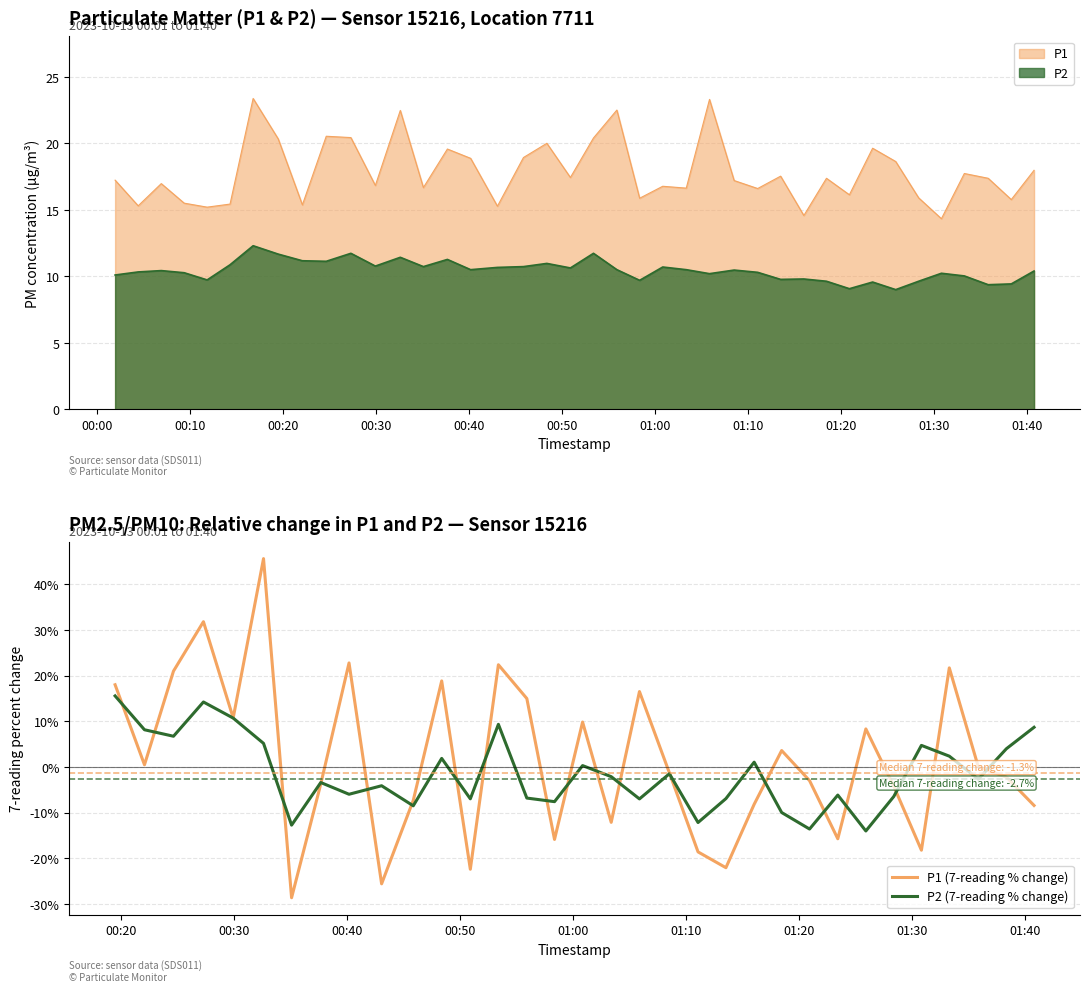

True or false: P2 and P1 cross at least once.

False